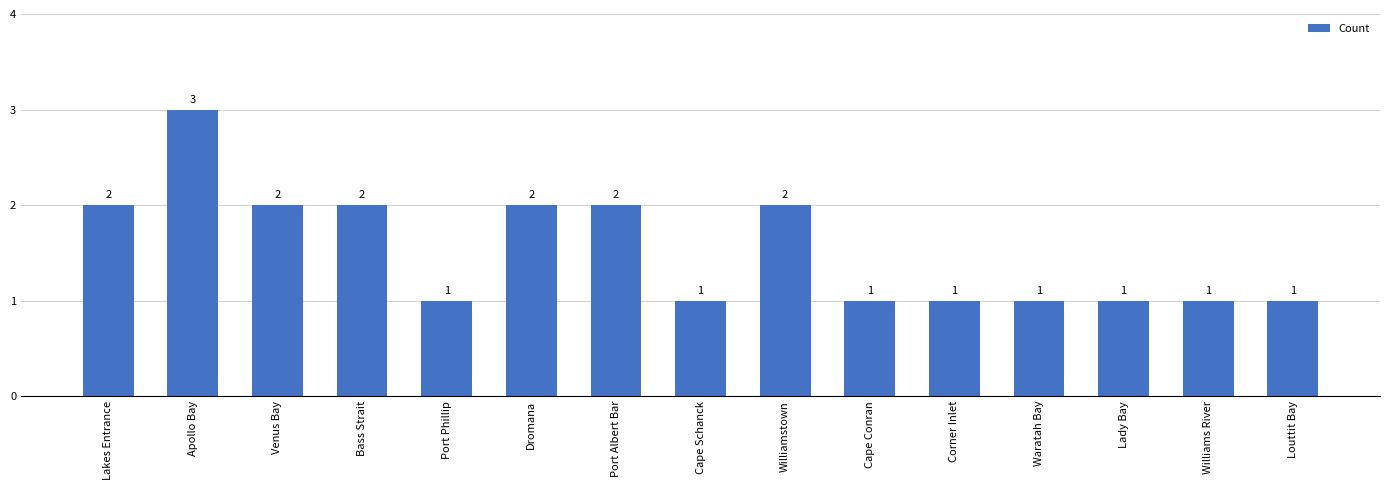

What value does the data have at Dromana?

2